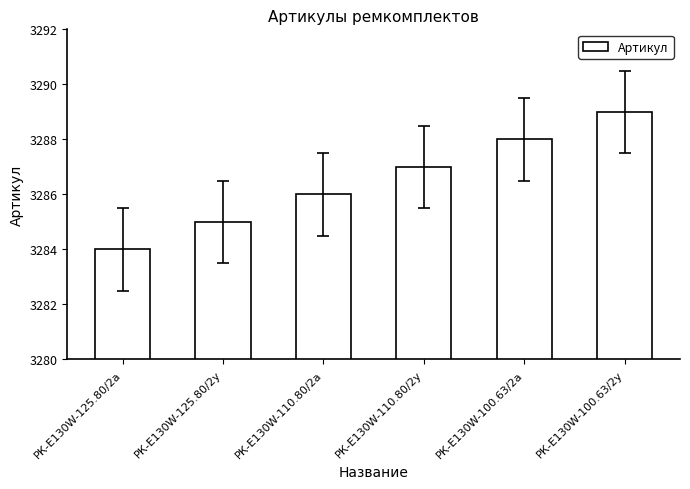

Approximately how many times larger is the value at РК-E130W-100.63/2у compared to РК-E130W-100.63/2а?

1.0